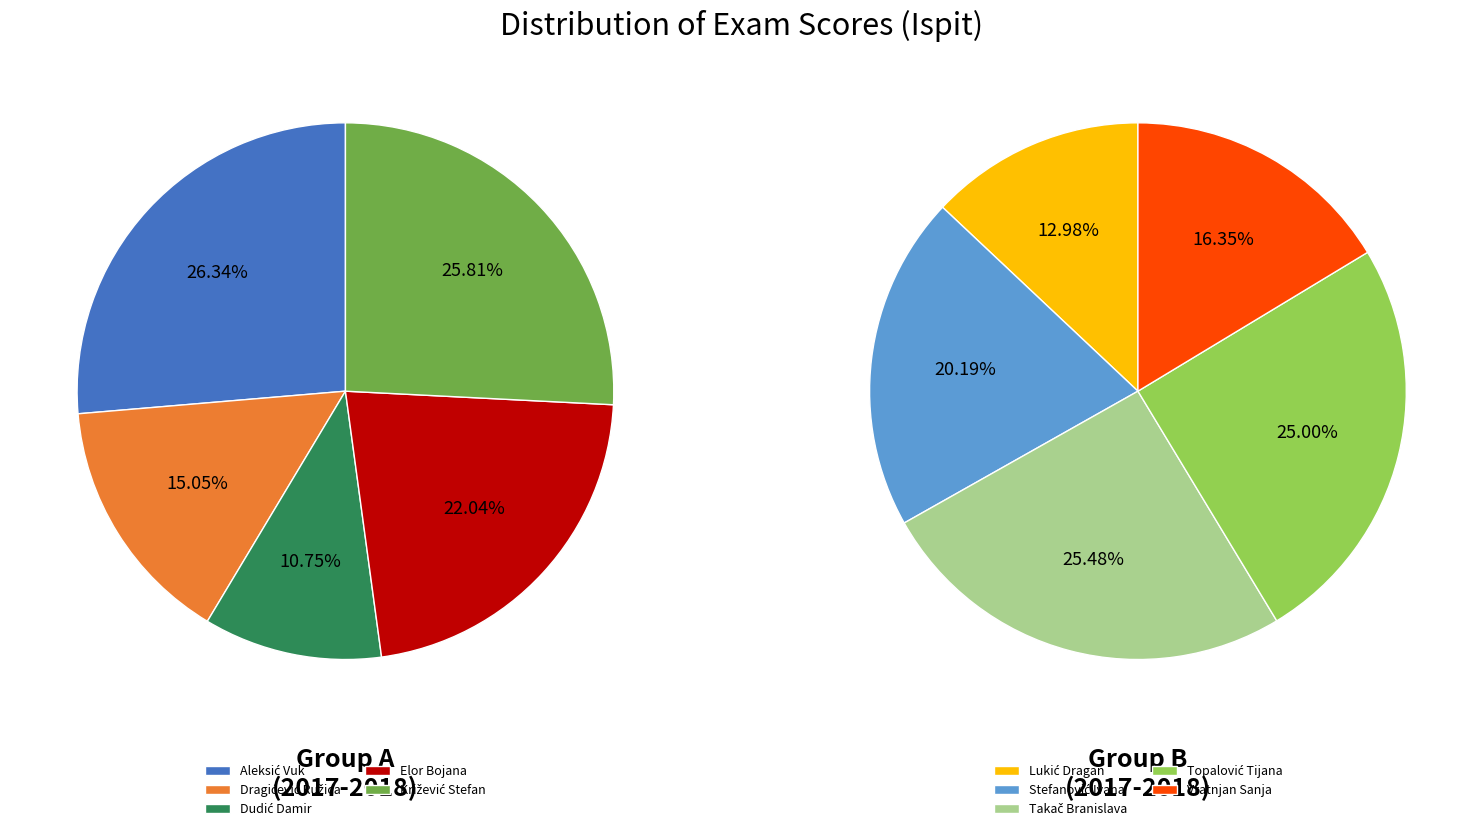

Is Takač Branislava the majority of the pie?

No